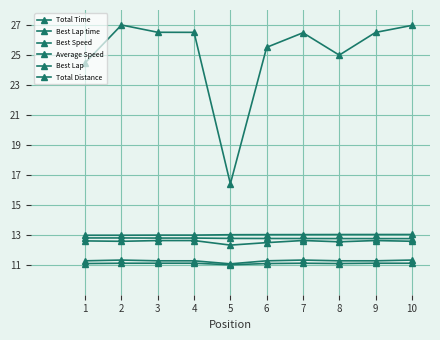

Count the number of categories in the chart.

10